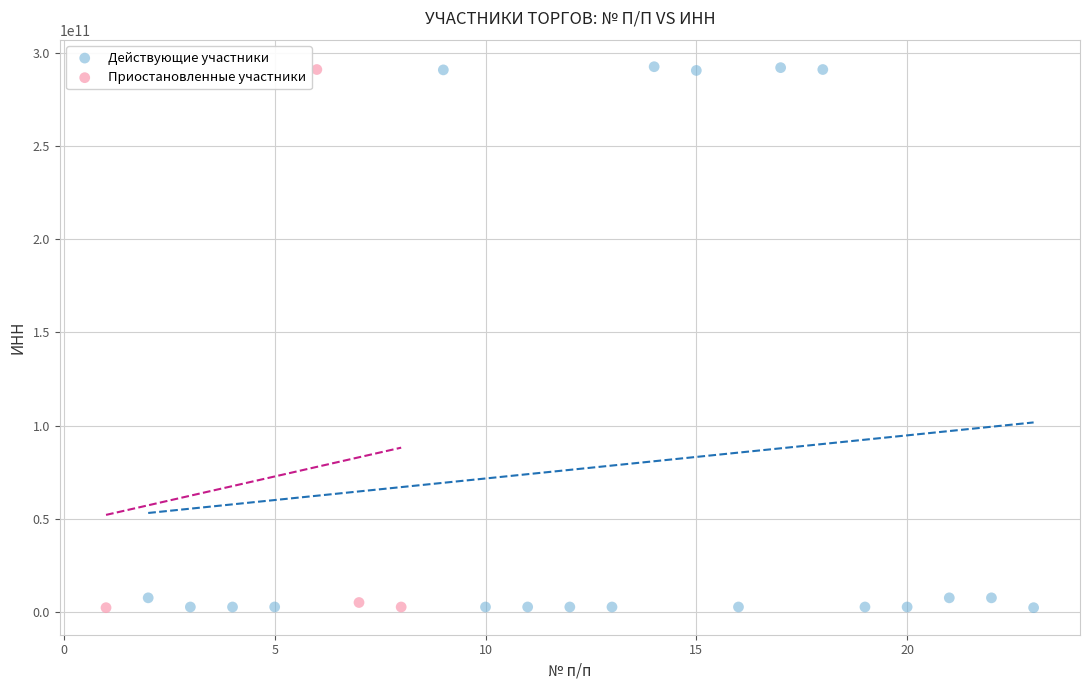

Which series has the largest Y range (max minus min)?

Действующие участники